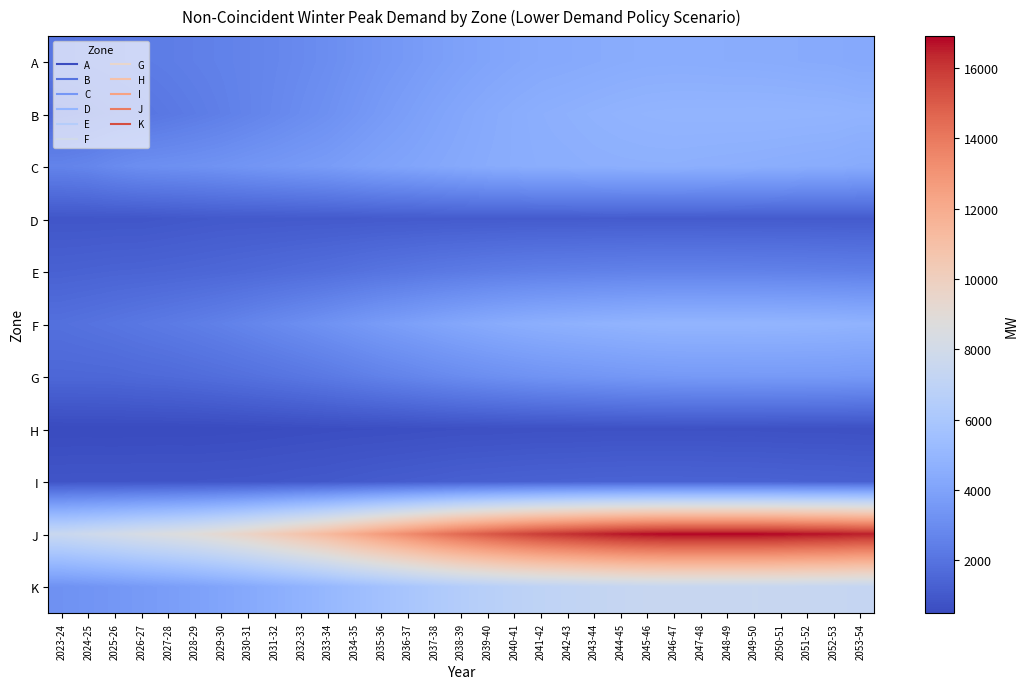

Which category has the highest value across all series?

2048-49